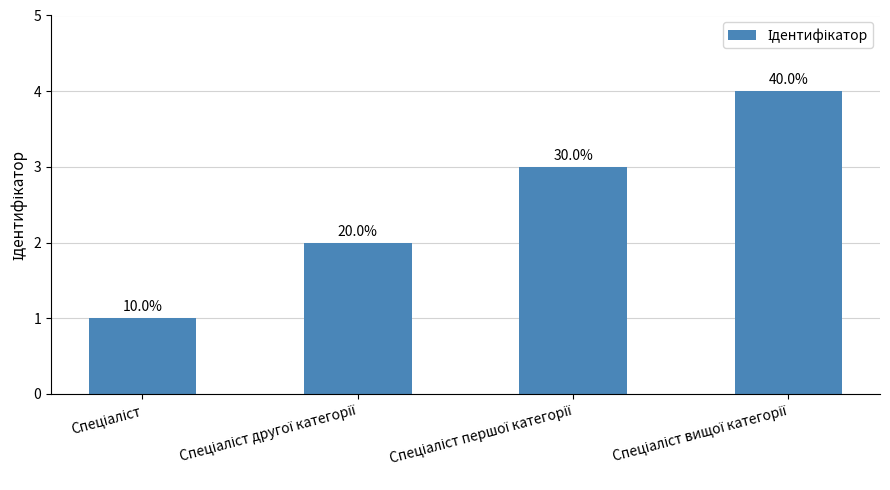

At which label is the value closest to 2?

Спеціаліст другої категорії